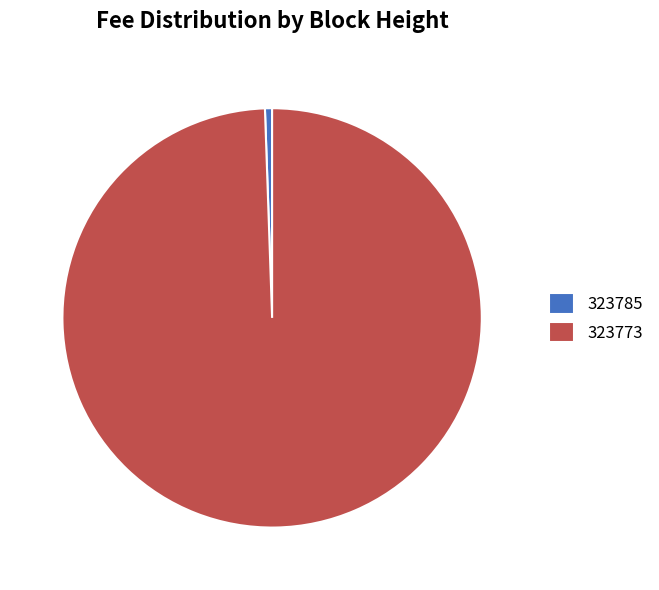

Which has a higher value, 323785 or 323773?

323773